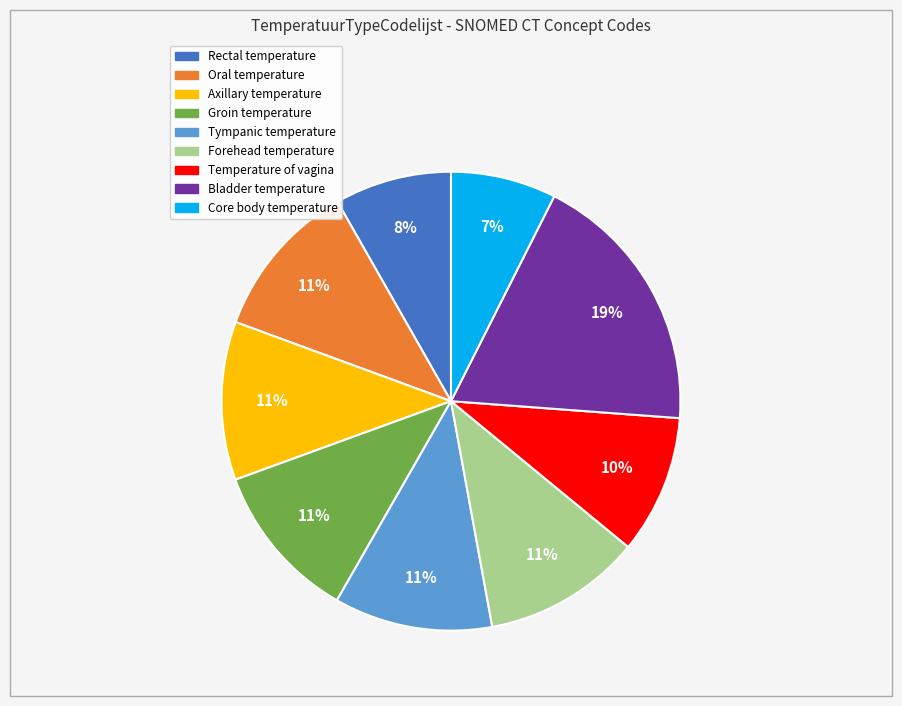

Does Axillary temperature account for over 50% of the chart?

No